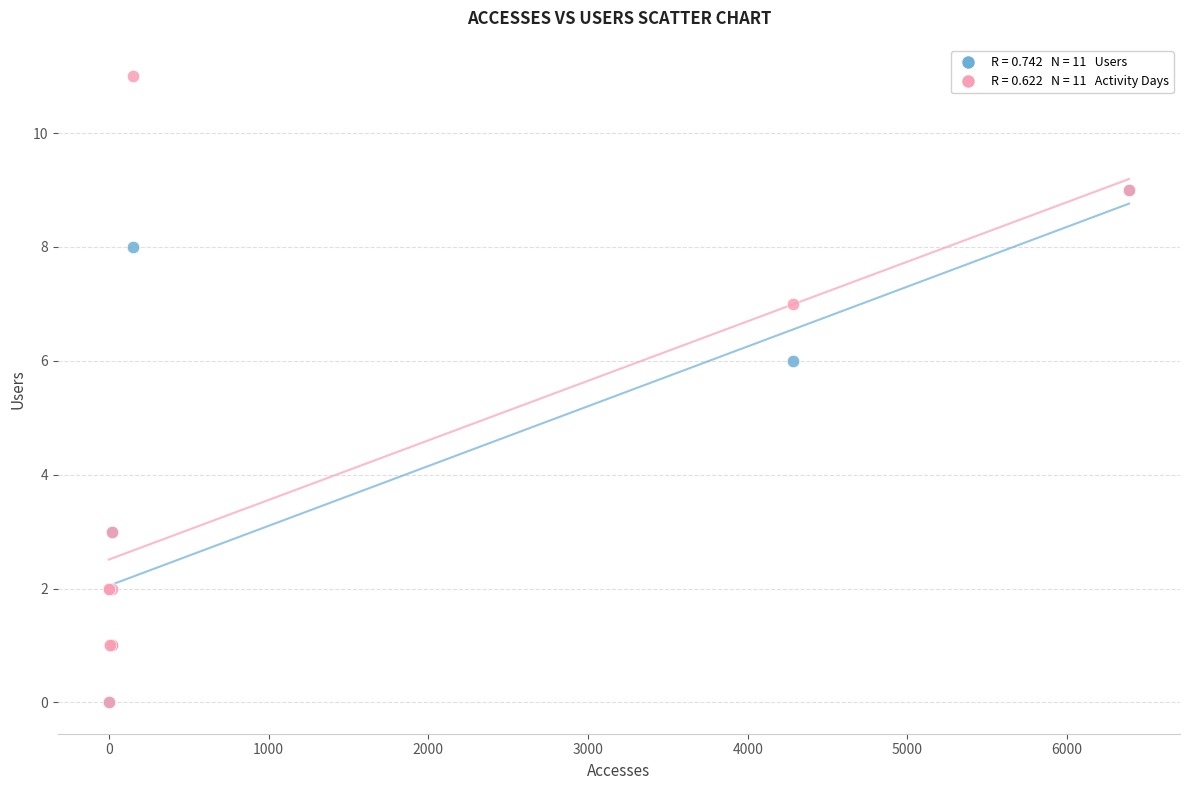

Across all series, what Y value is closest to 5?

6